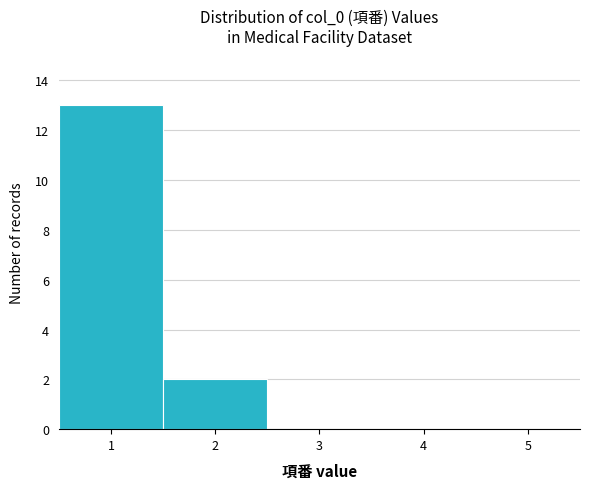

Reading left to right, transcribe this chart: for each bar, give the range it covers on the x-axis and its height. The values are not printed on the chart, so give them approximately, as read against the axis.

0.5 to 1.5: 13
1.5 to 2.5: 2
2.5 to 3.5: 0
3.5 to 4.5: 0
4.5 to 5.5: 0